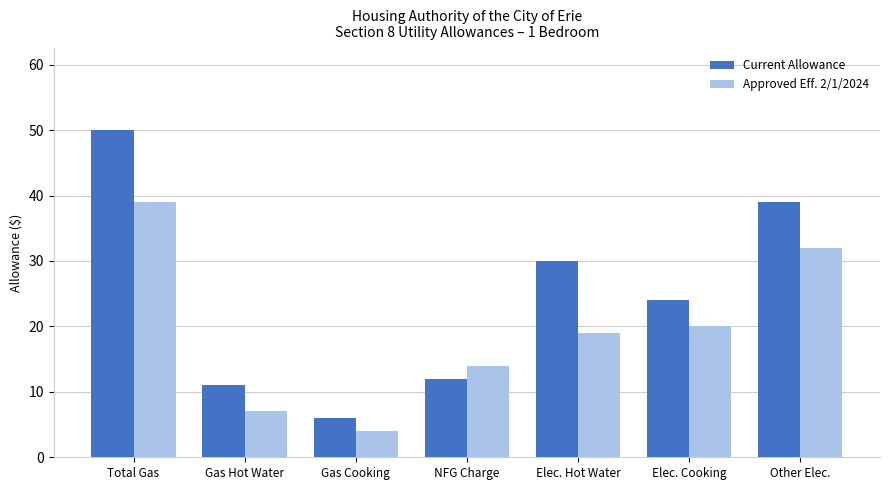

Rank the series at NFG Charge from lowest to highest value.

Current Allowance, Approved Eff. 2/1/2024